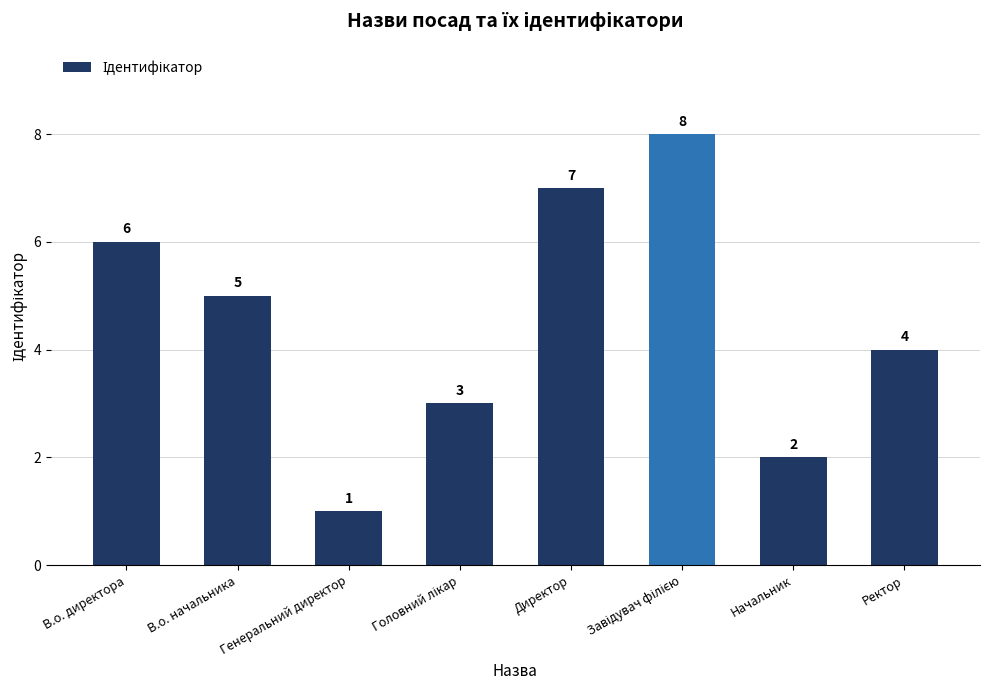

Reading left to right, transcribe all the data shown in this chart.

6	5	1	3	7	8	2	4